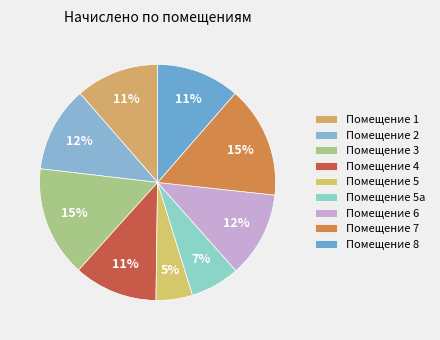

To the nearest percent, what is the average slice percentage?

11%